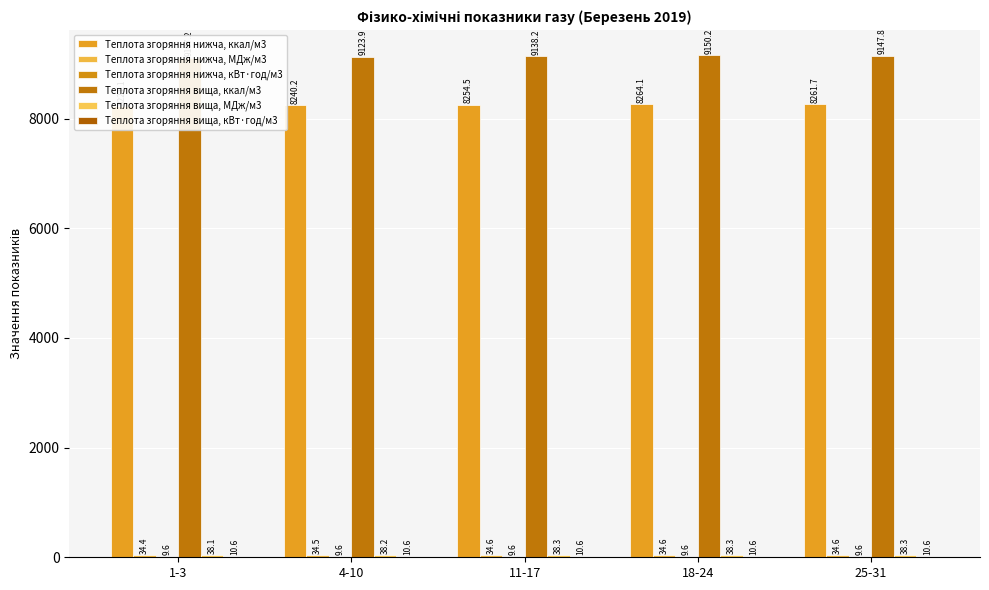

At 4-10, list the series in order from largest to smallest.

Теплота згоряння вища, ккал/м3, Теплота згоряння нижча, ккал/м3, Теплота згоряння вища, МДж/м3, Теплота згоряння нижча, МДж/м3, Теплота згоряння вища, кВт·год/м3, Теплота згоряння нижча, кВт·год/м3